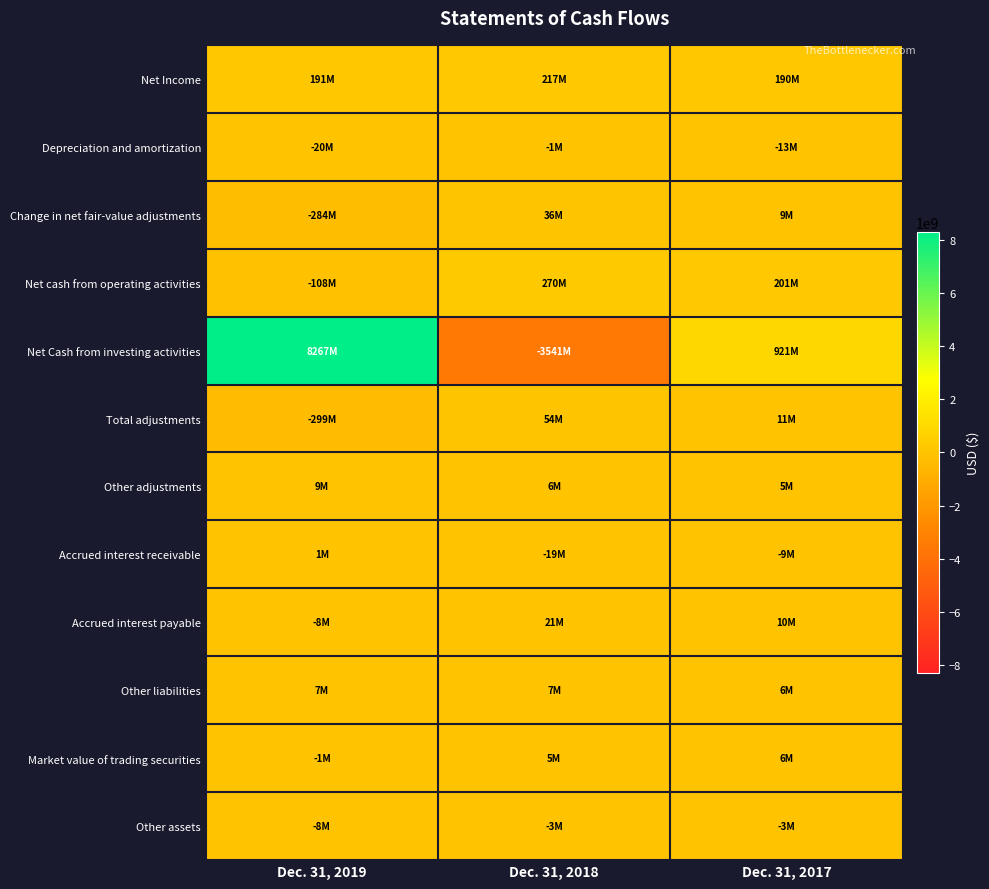

Which series has the largest total across all categories?

Net Cash from investing activities